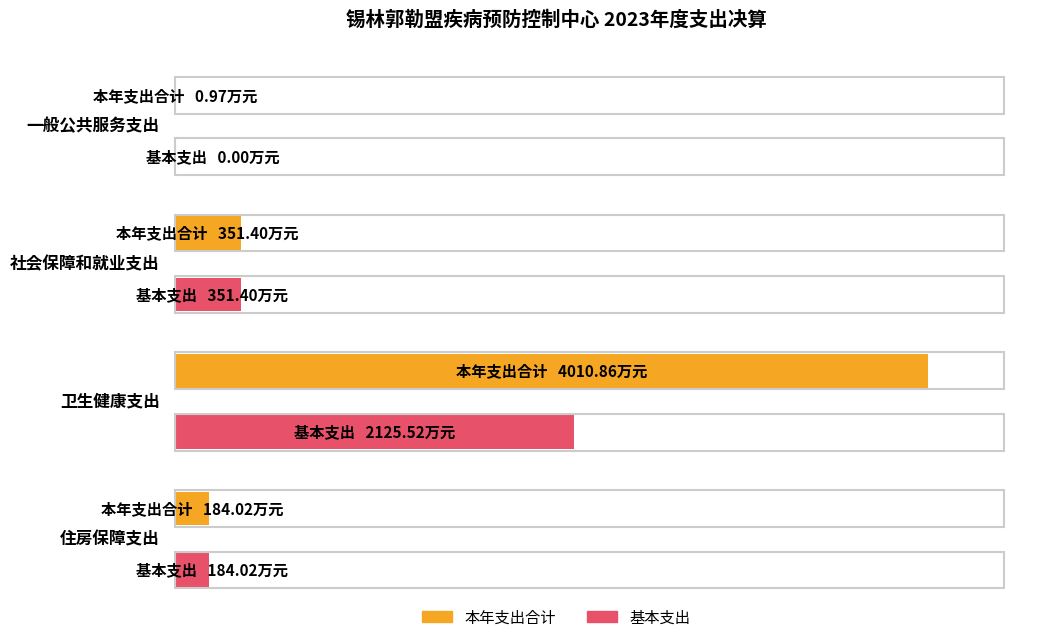

How many bars are there in each group?

2